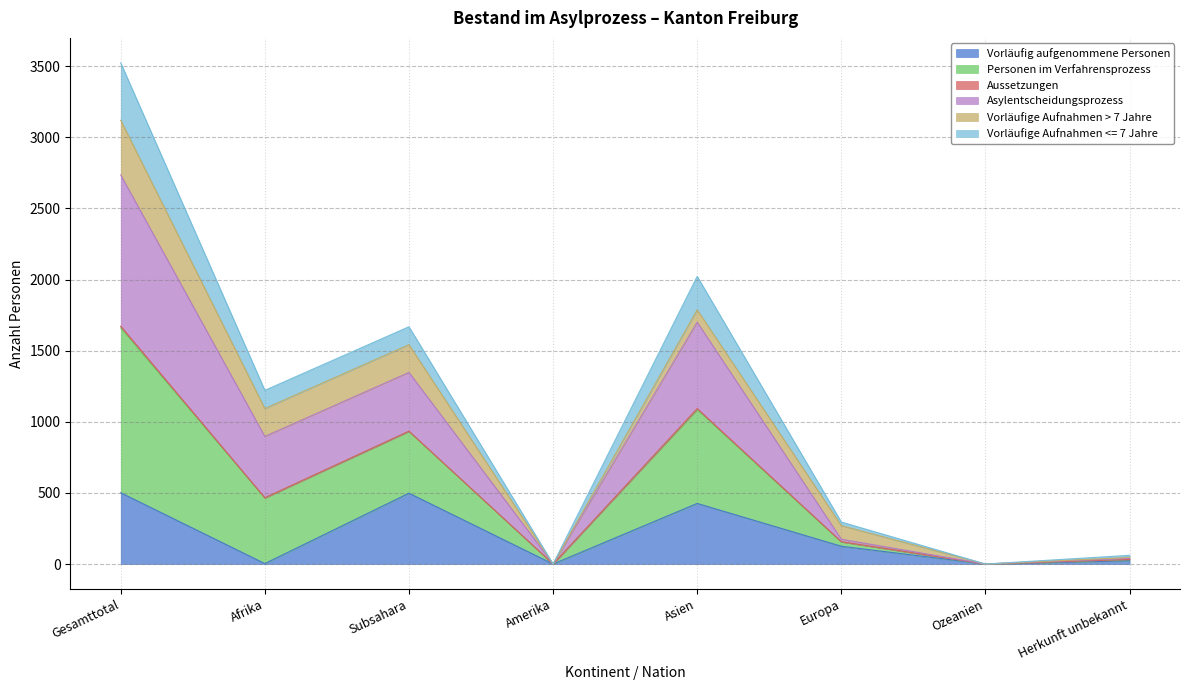

At which category is the sum across all series the highest?

Gesamttotal